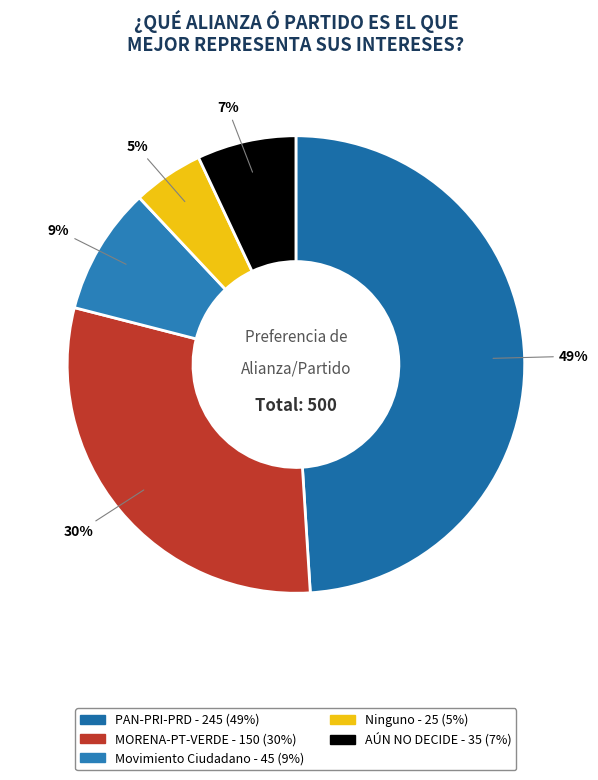

How many slices are in this pie chart?

5